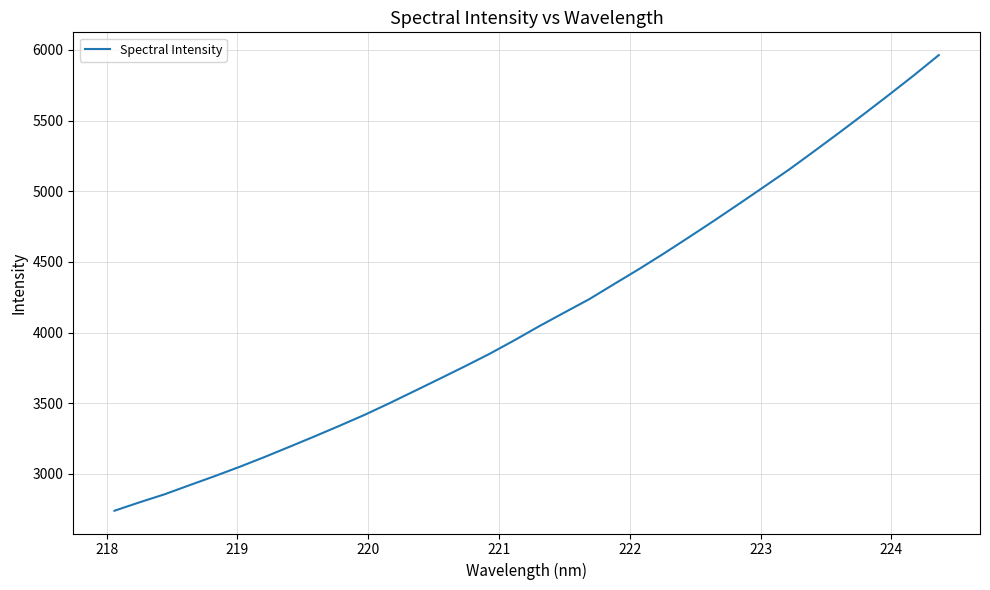

What is the maximum value shown in the chart?

5963.1